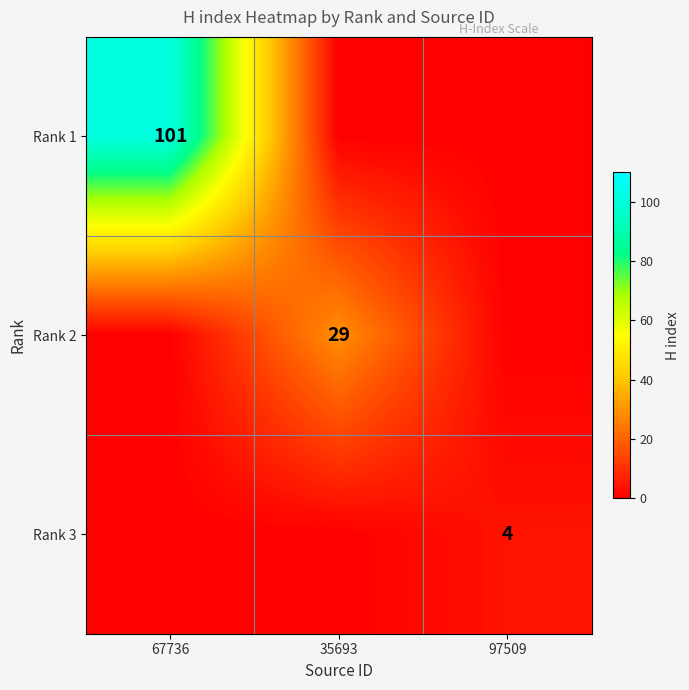

How many data points does each series have?

3